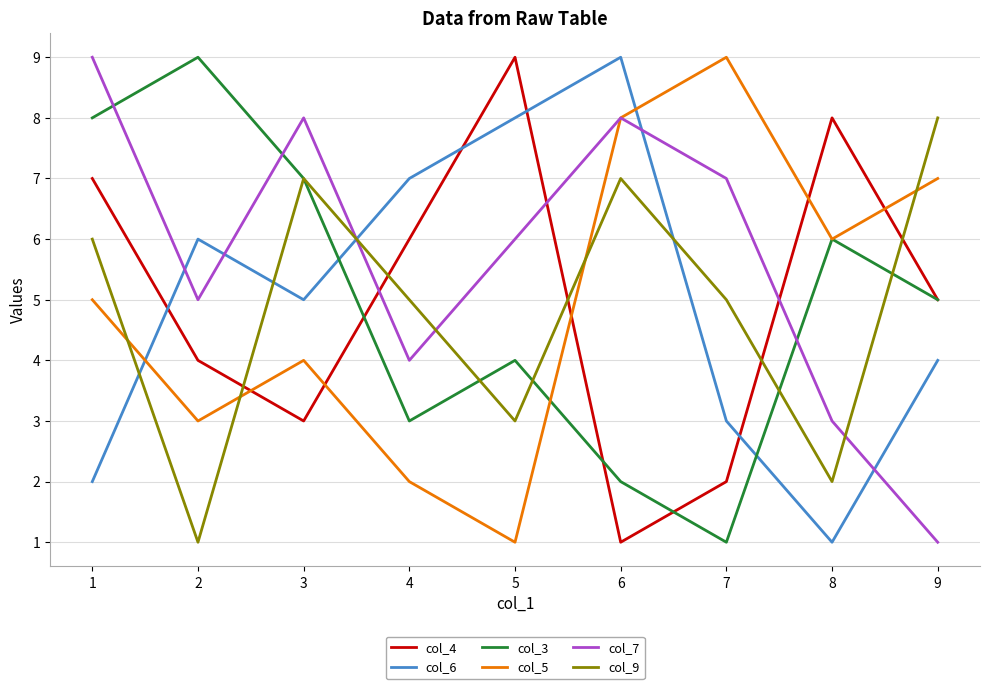

After their last crossing, which series has the higher values: col_6 or col_3?

col_3